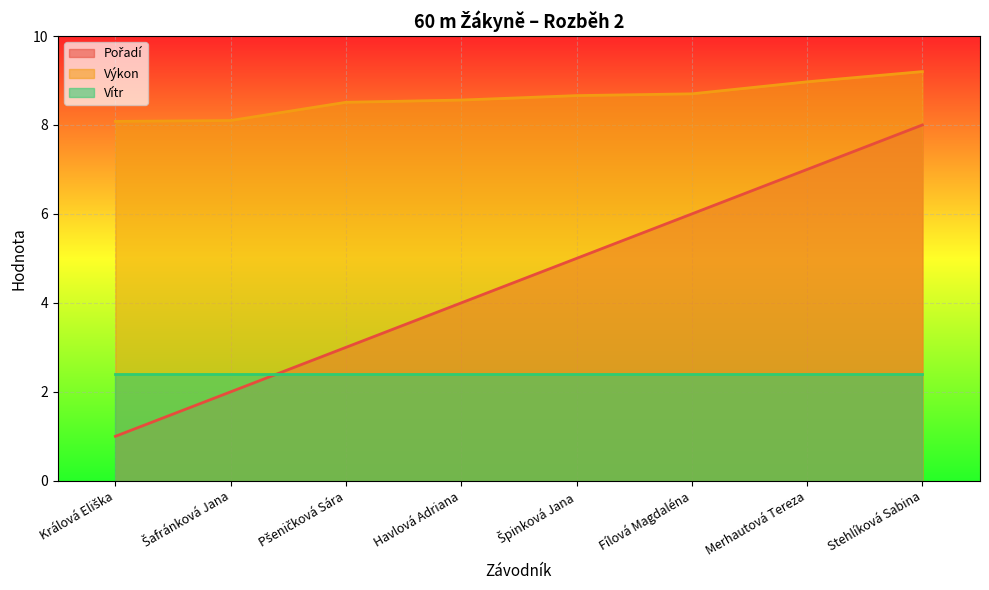

List the labels in order of Výkon value, largest first.

Stehlíková Sabina, Merhautová Tereza, Fílová Magdaléna, Špinková Jana, Havlová Adriana, Pšeničková Sára, Šafránková Jana, Králová Eliška